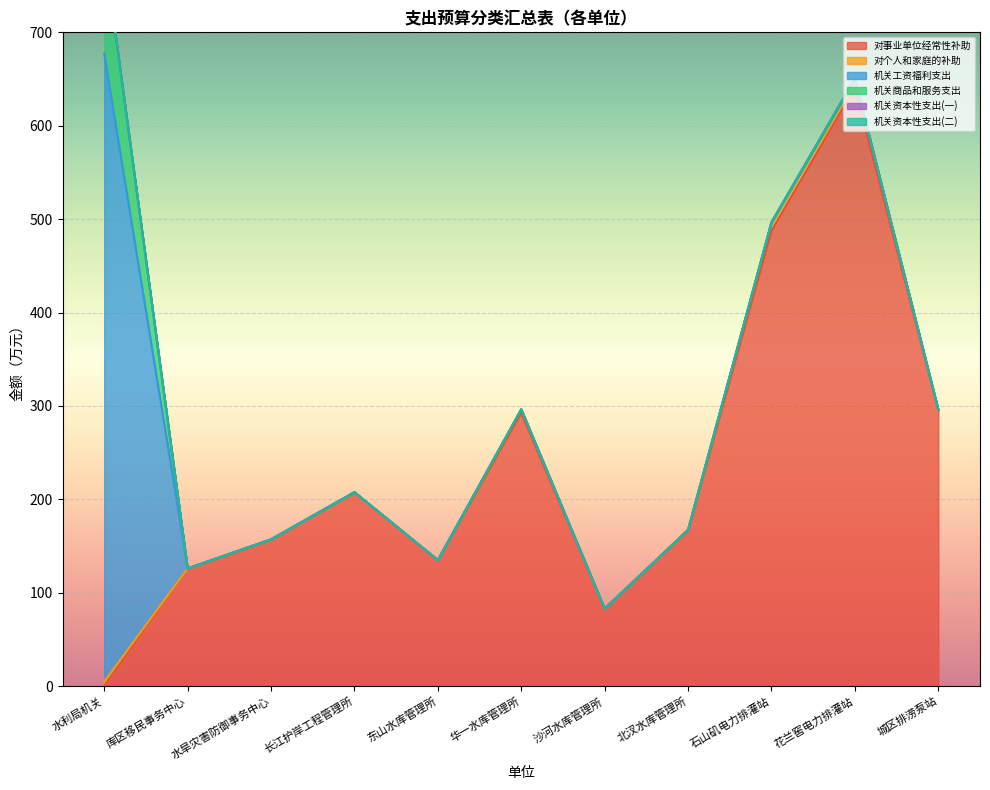

True or false: 机关资本性支出(二) and 对个人和家庭的补助 intersect in this chart.

False